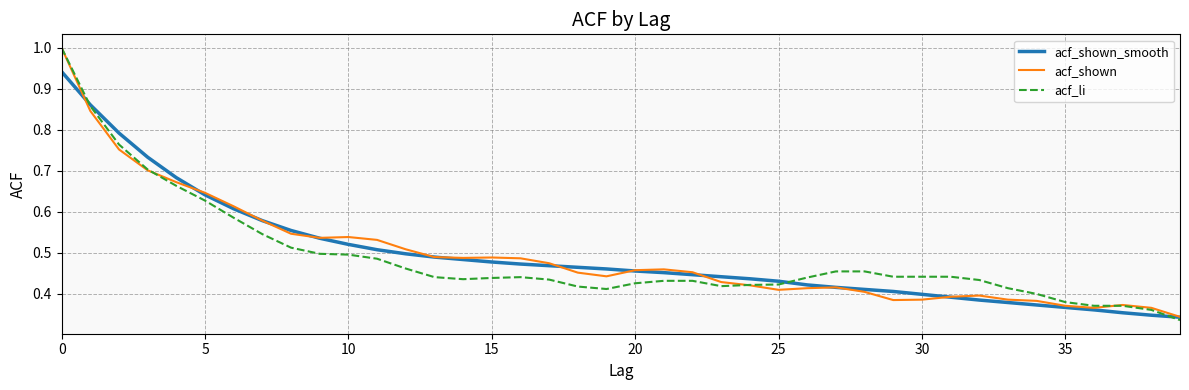

What is the highest value of the acf_shown series?

1.0